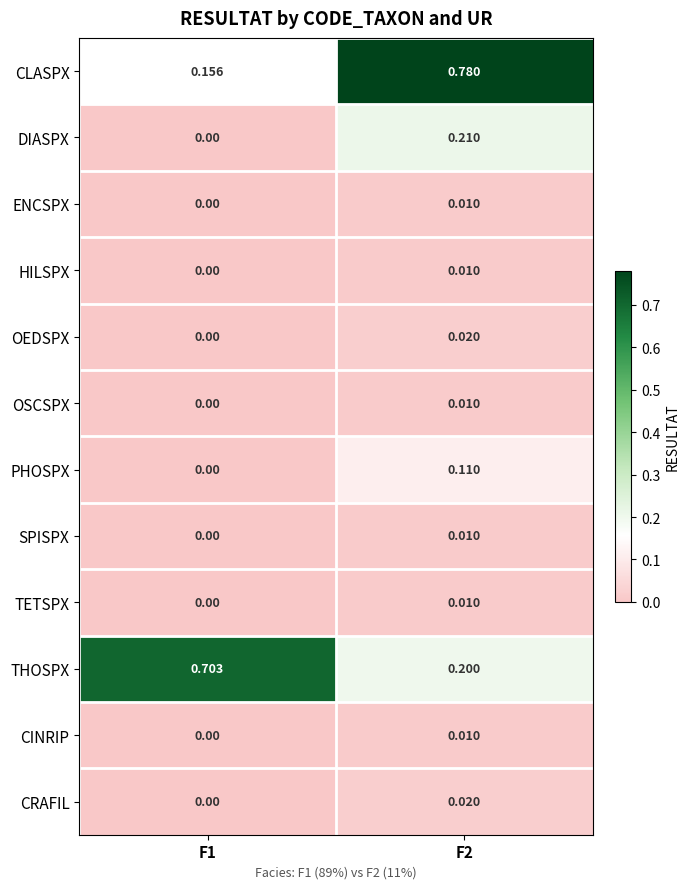

At how many categories does at least one series exceed 0?

2